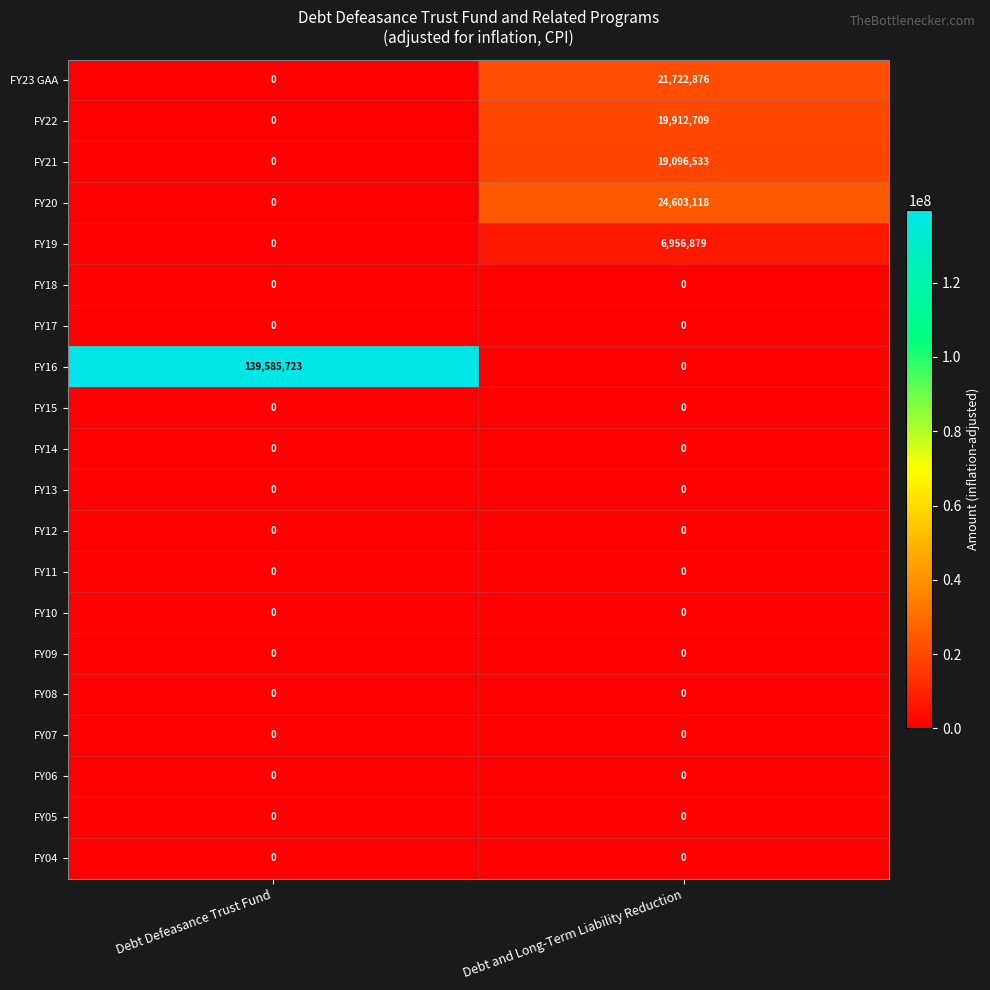

Is it true that FY05 equals 0 at Debt and Long-Term Liability Reduction?

True